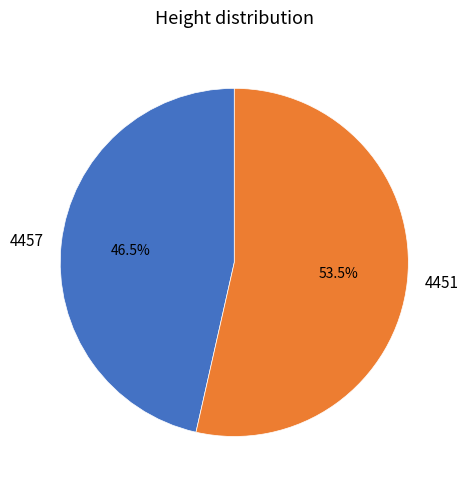

Is it true that 4457 is 36% of the pie?

False